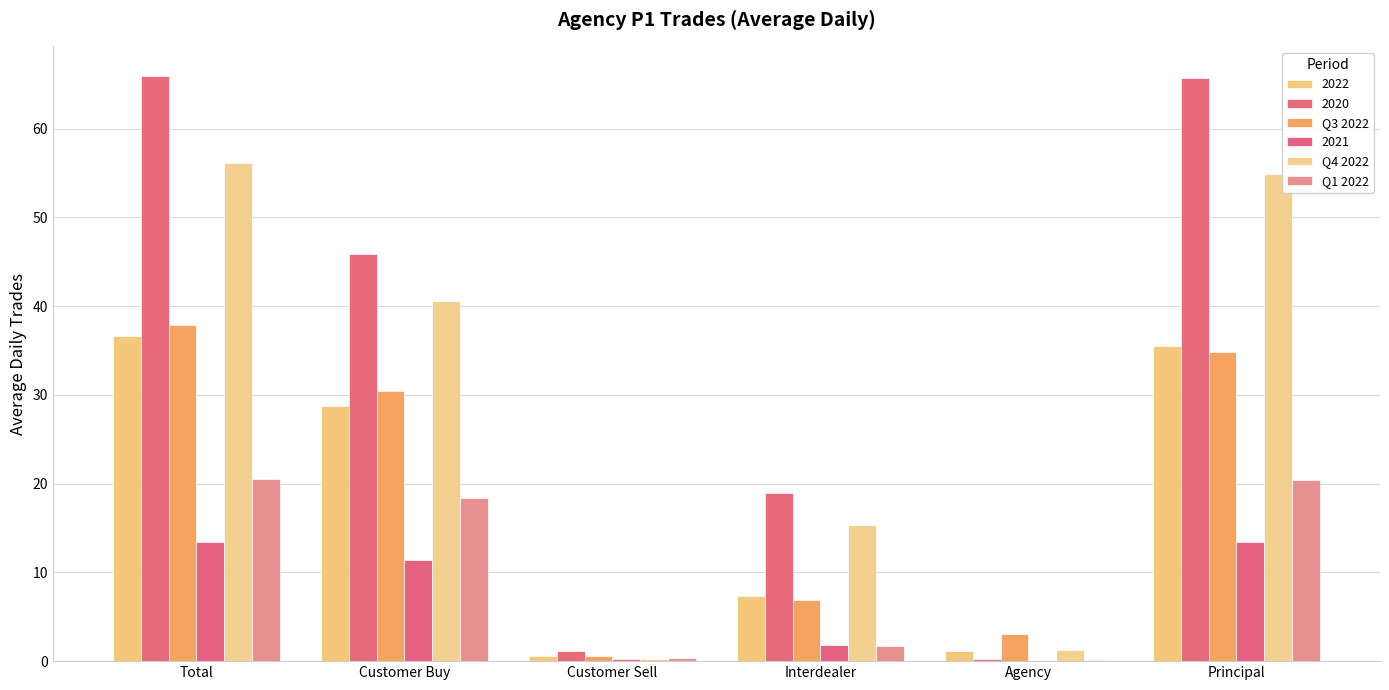

What is the label of the 1st bar from the right?

Principal